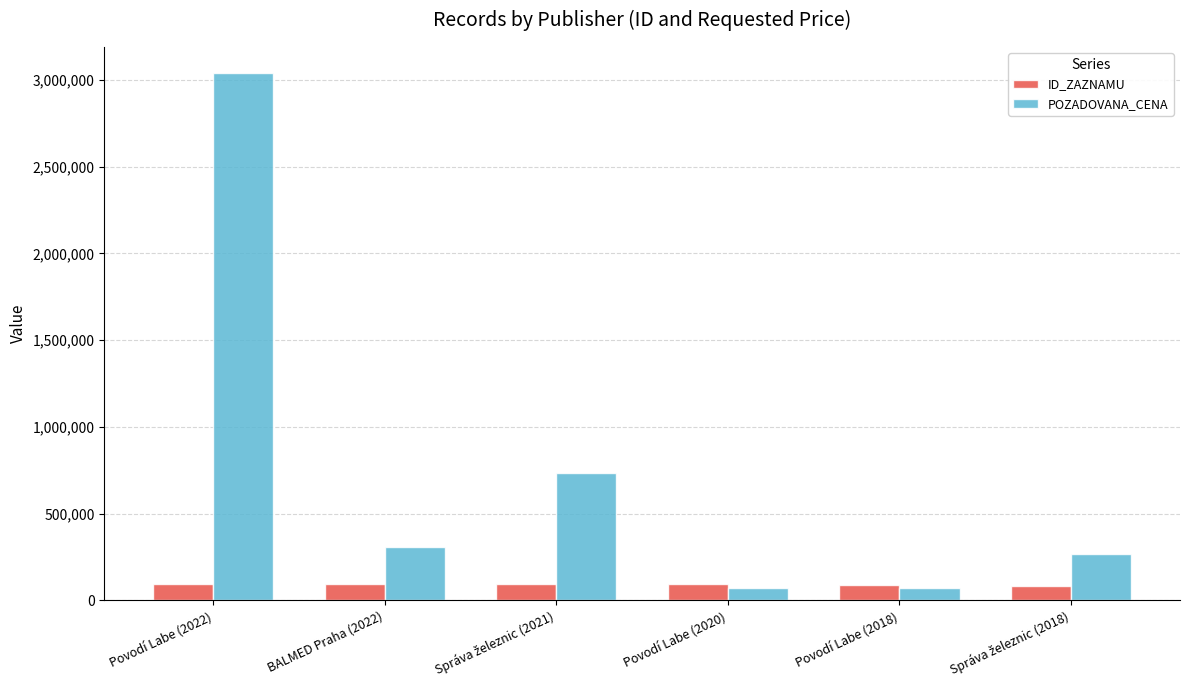

What is the difference between the maximum and second lowest values in the POZADOVANA_CENA series?

2964540